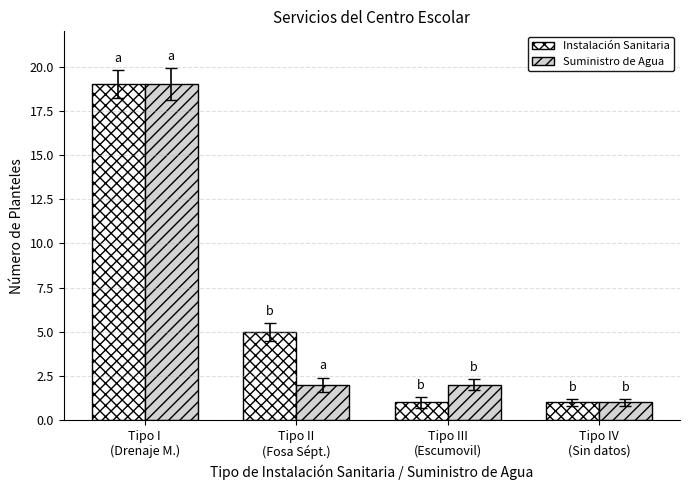

Count the number of data series in this chart.

2